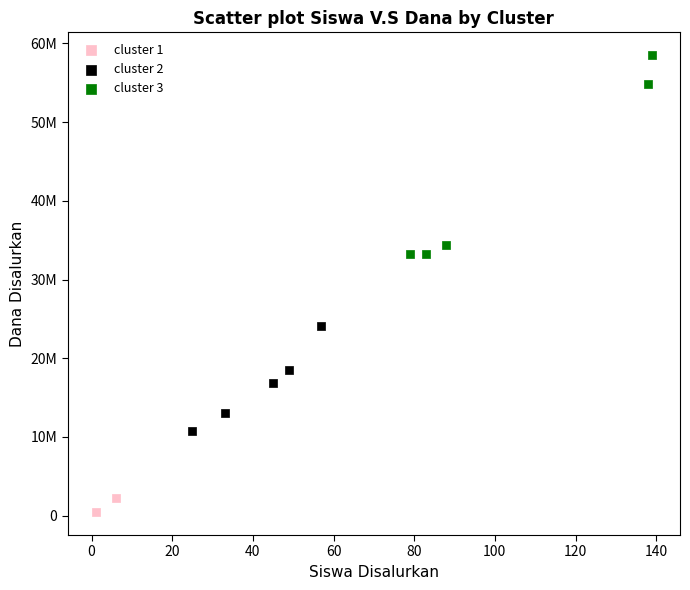

What are all the series names shown in the legend?

cluster 1, cluster 2, cluster 3